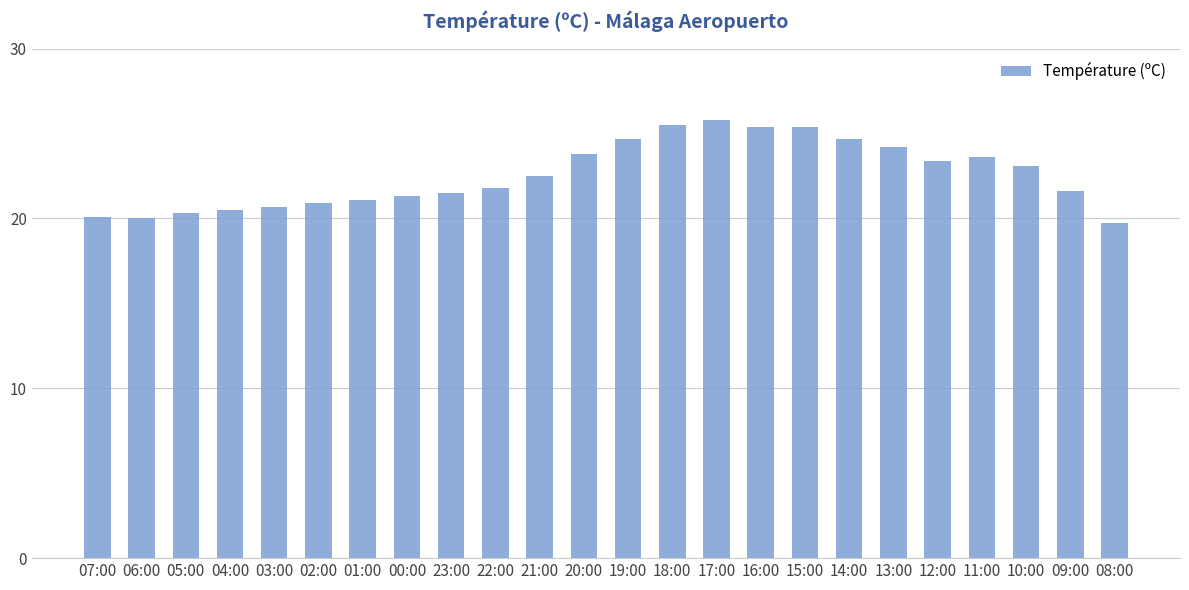

What is the sum of the values at 04:00 and 11:00?

44.1